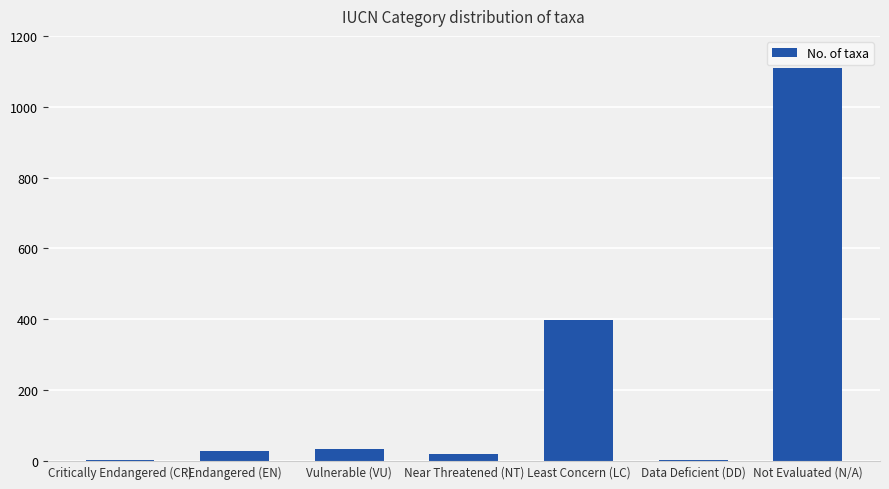

What is the maximum value shown in the chart?

1110